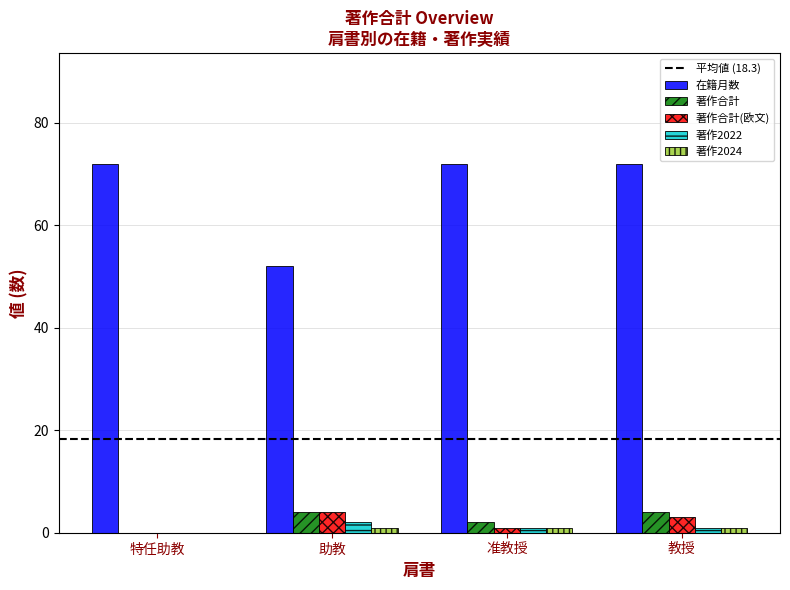

Are the bars grouped side by side (vs. stacked)?

Yes